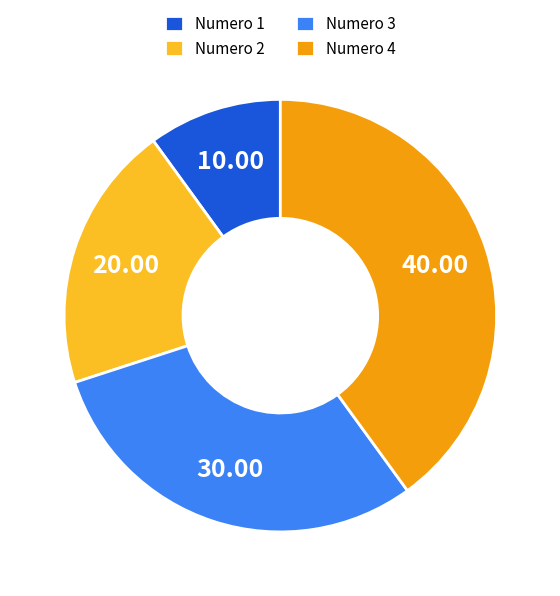

Does any single category account for the majority?

No